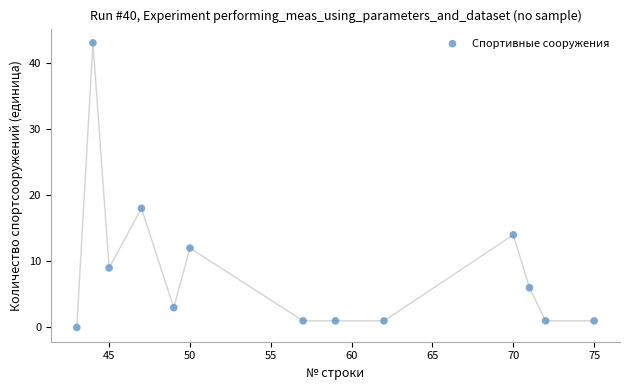

What Y value in the scatter plot is closest to 21?

18